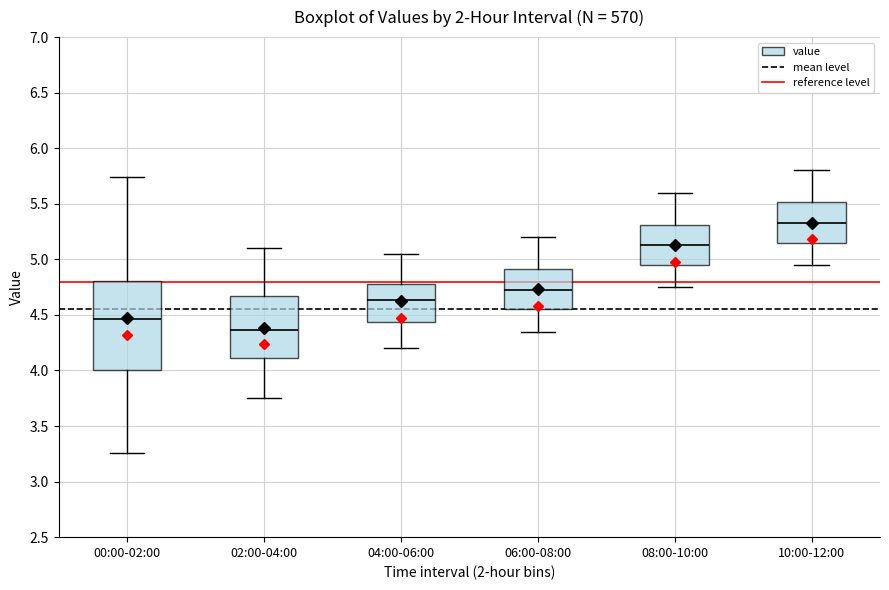

Which box's median line is the lowest?

02:00-04:00